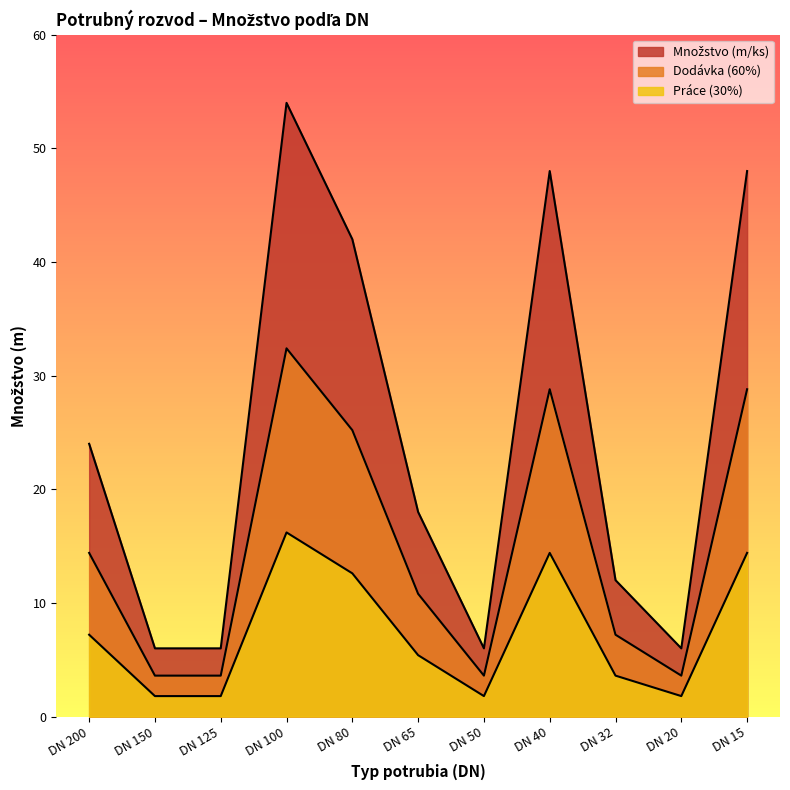

Where is the first local minimum for Množstvo (m/ks)?

DN 50